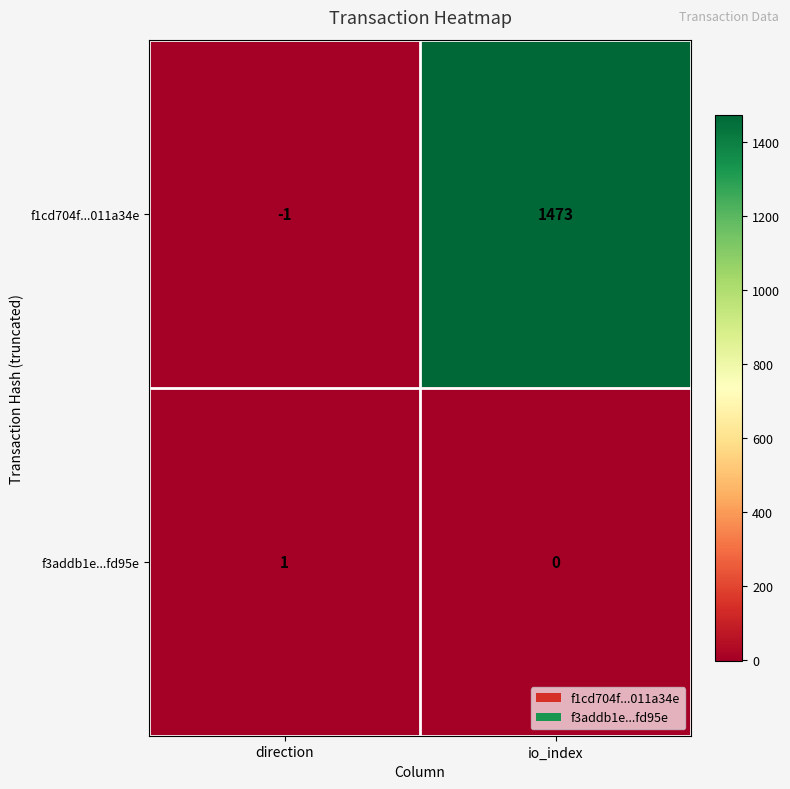

Reading left to right, extract all data points from this chart.

f1cd704f...011a34e: -1	1473
f3addb1e...fd95e: 1	0